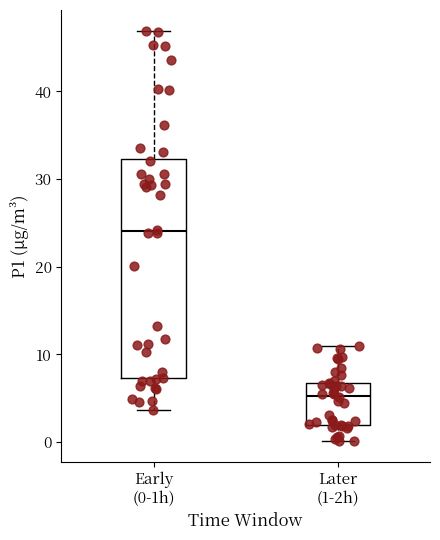

Where is the lower edge of the box for Early (0-1h) on the y-axis? The values are not printed on the chart, so give them approximately, as read against the axis.

7